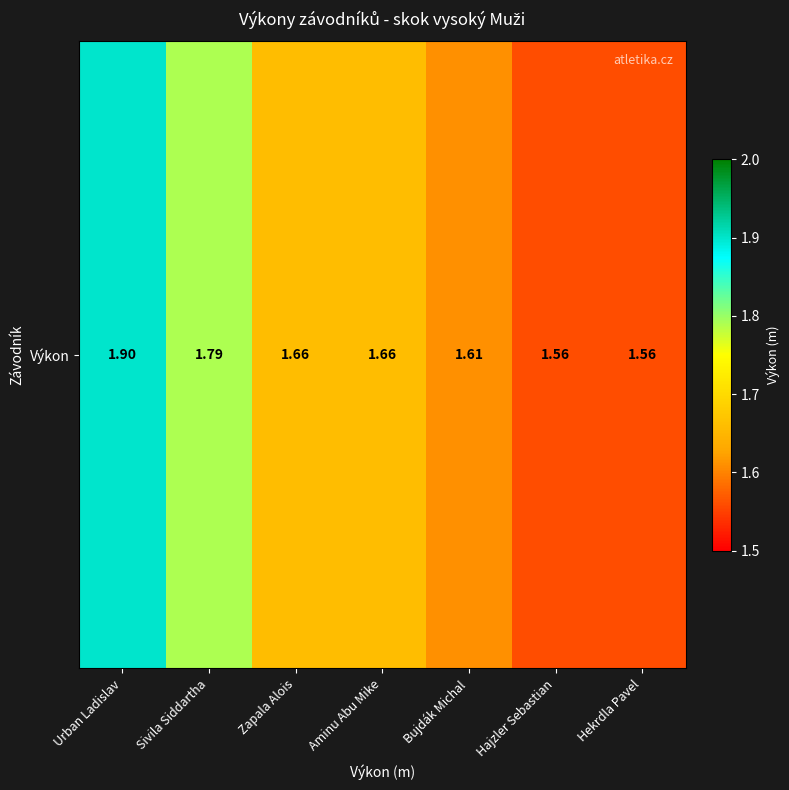

Is it true that the value at Aminu Abu Mike is 1.7?

True